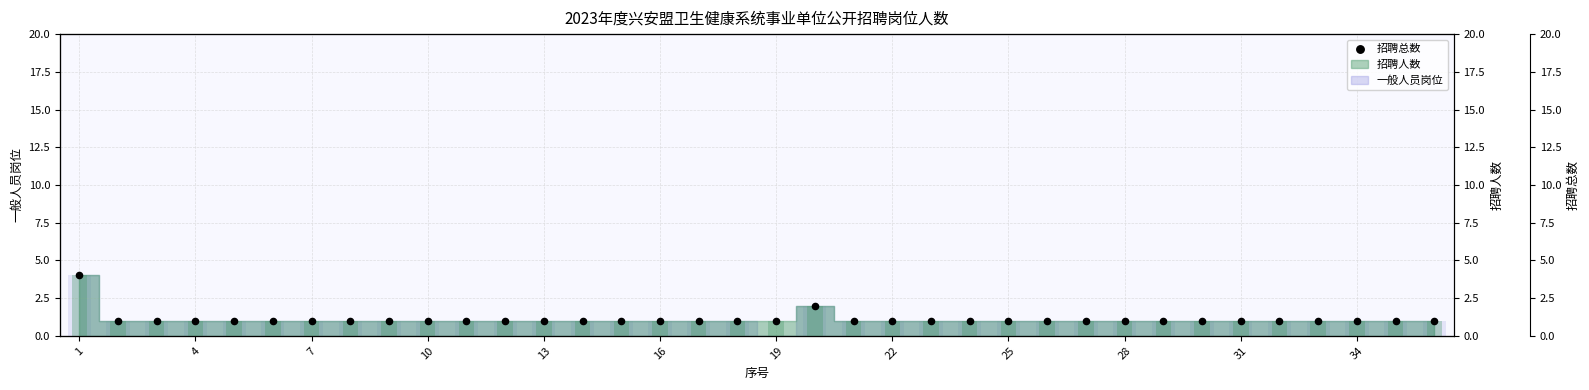

Between 32 and 26, which is larger?

32